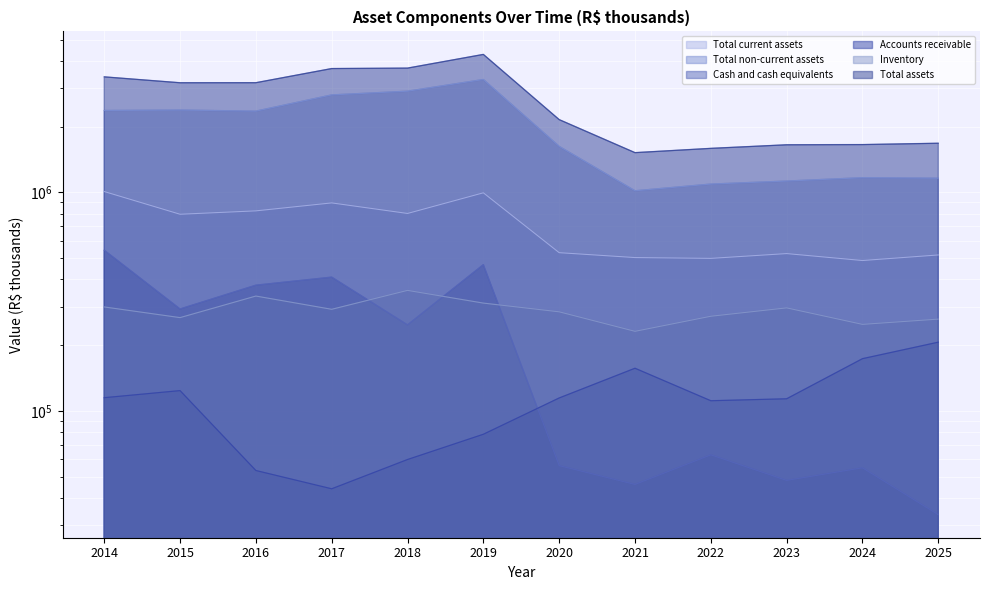

List the series in order of their peak value, lowest first.

Accounts receivable, Inventory, Cash and cash equivalents, Total current assets, Total non-current assets, Total assets